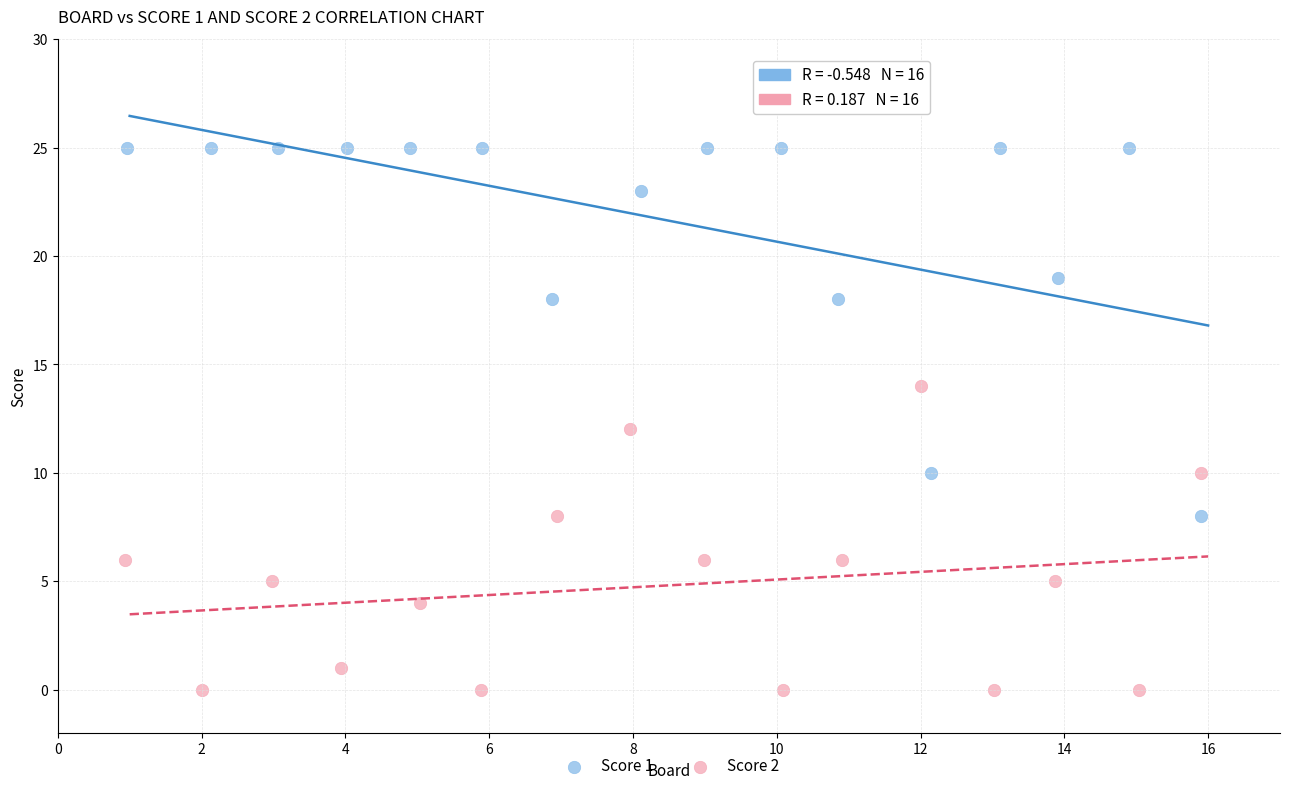

Which series contains the lowest Y value?

Score 2